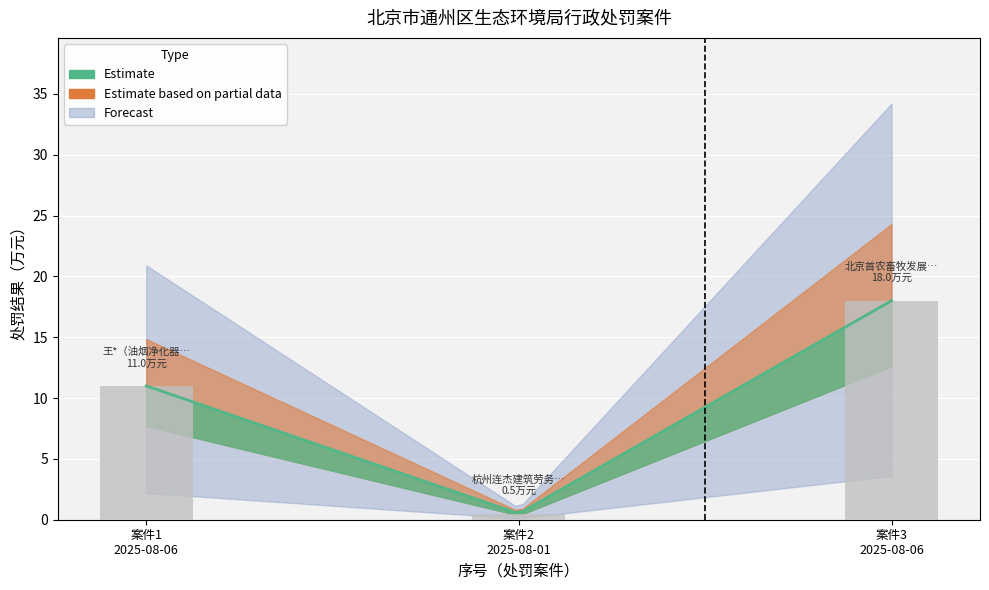

At which label is the value closest to 9?

案件1
2025-08-06